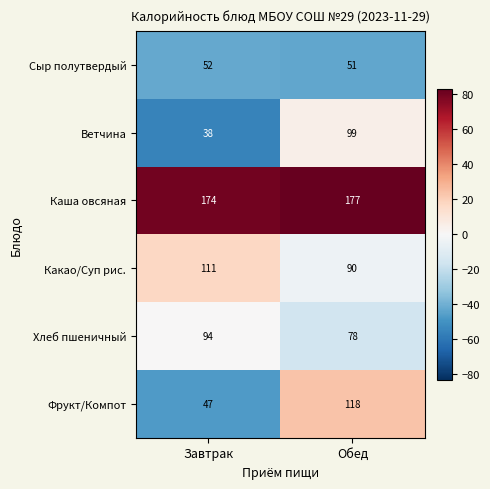

Reading right to left, what are all the values shown in this chart?

Сыр полутвердый: 51	52
Ветчина: 99	38
Каша овсяная: 177	174
Какао/Суп рис.: 90	111
Хлеб пшеничный: 78	94
Фрукт/Компот: 118	47